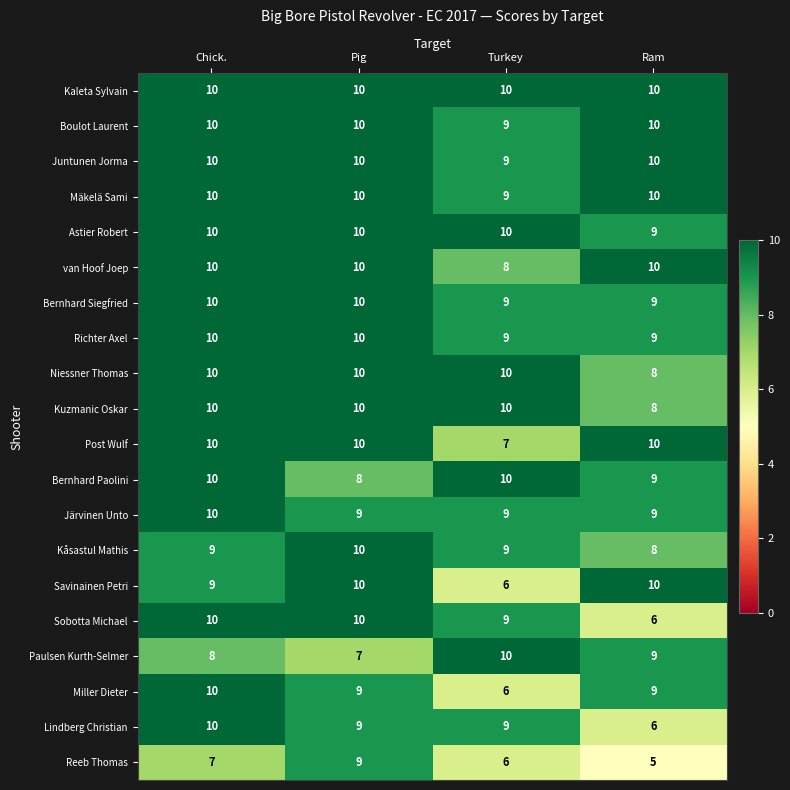

What is the sum of the Bernhard Paolini values at Chick. and Turkey?

20